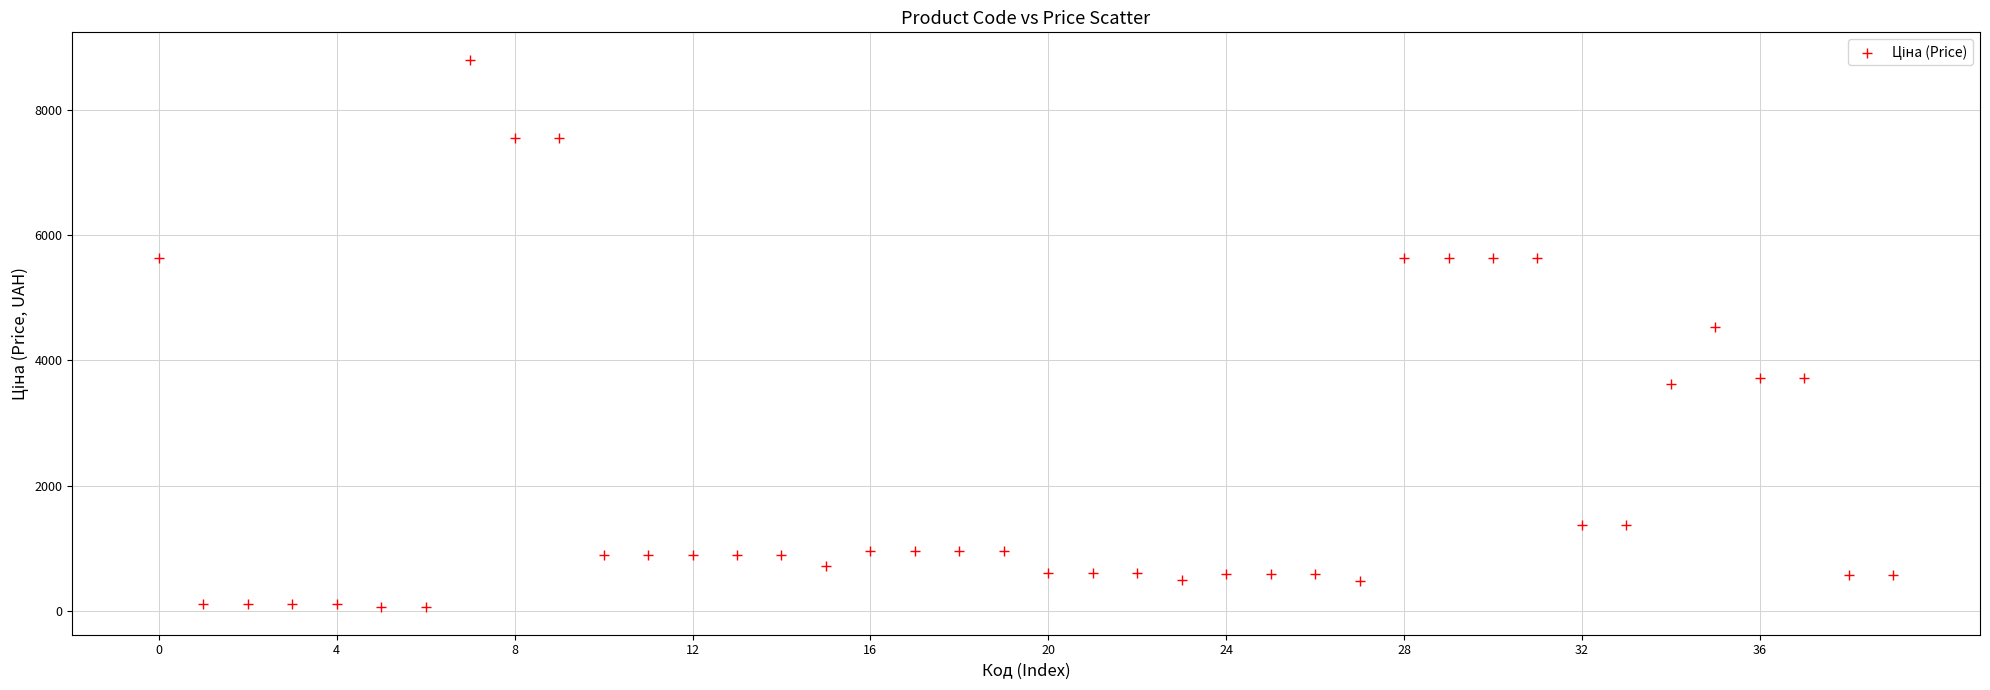

What Y value in the scatter plot is closest to 4427?

4531.4